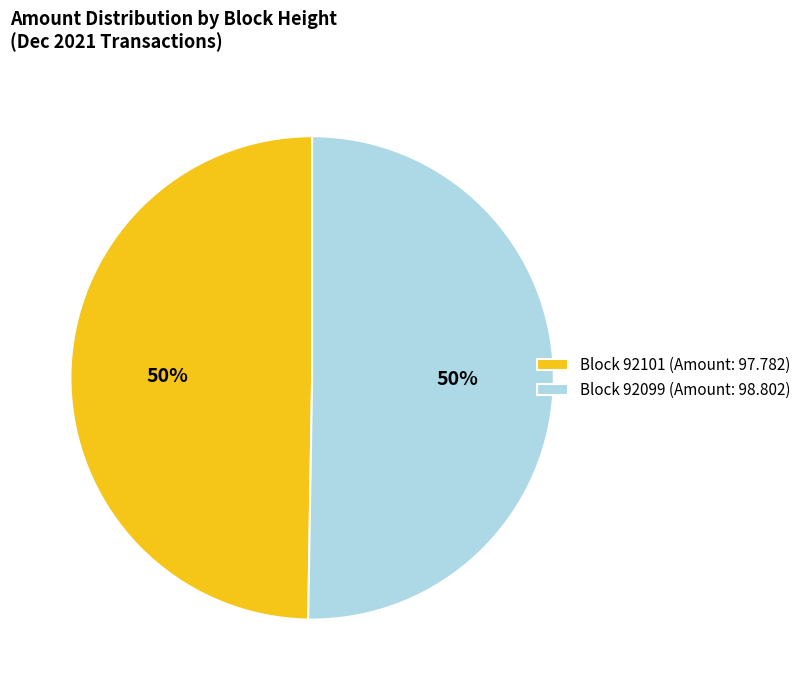

How many segments does this pie chart have?

2